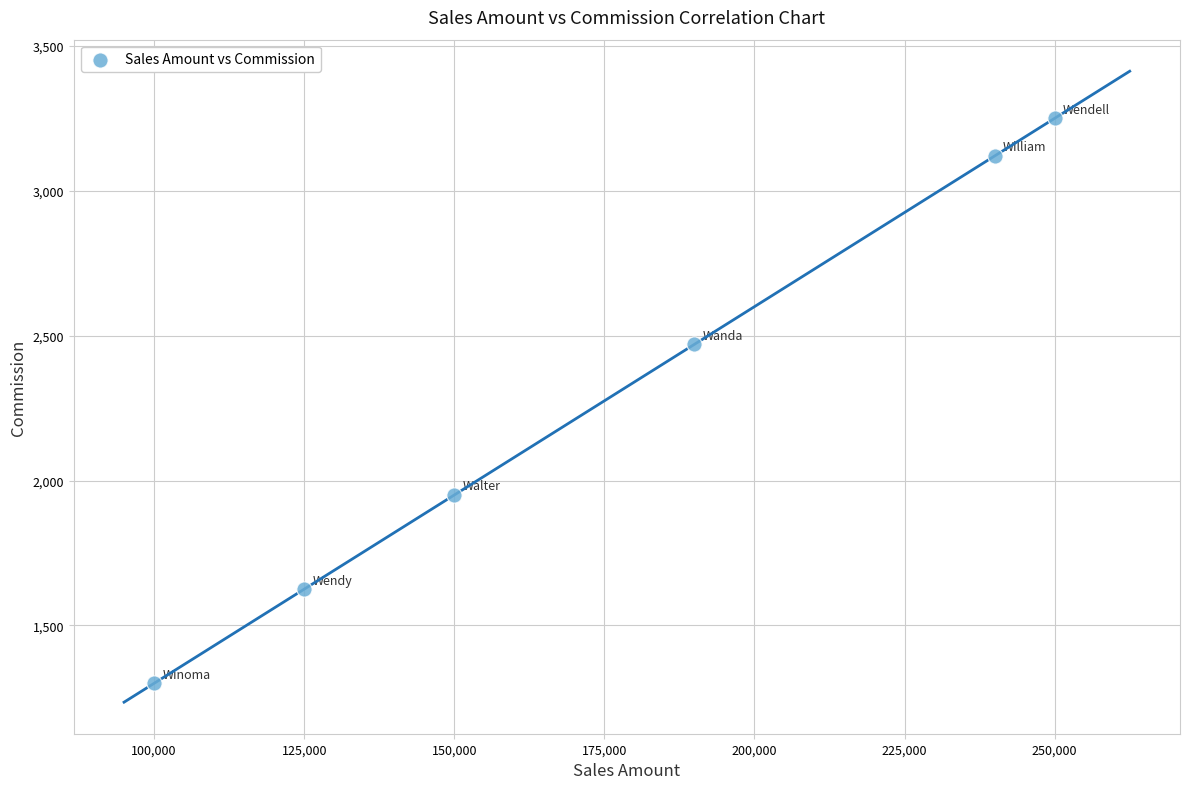

What is the average X value?

175833